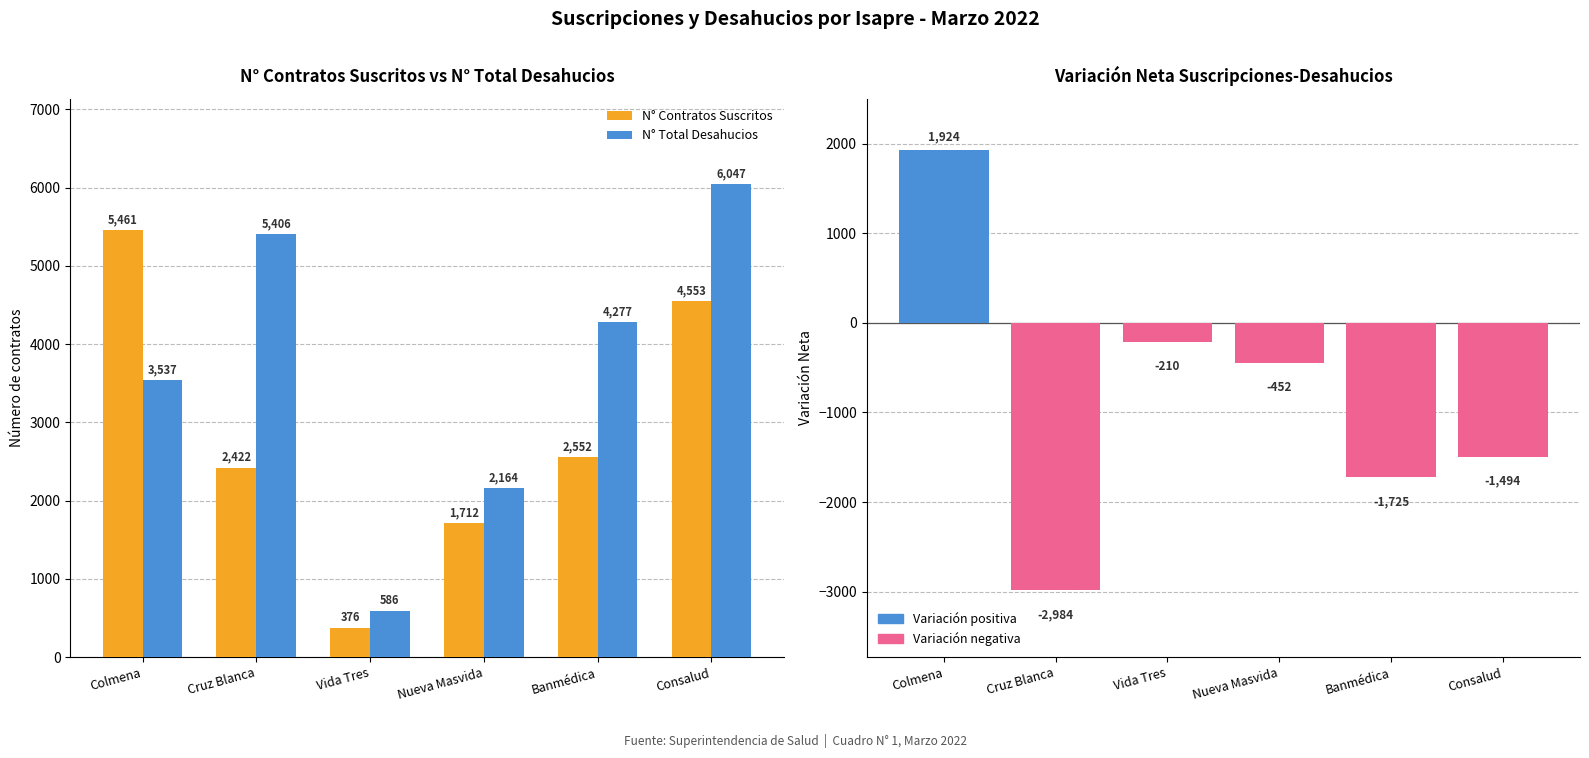

True or false: N° Contratos Suscritos has a value of 5461 at Colmena.

True